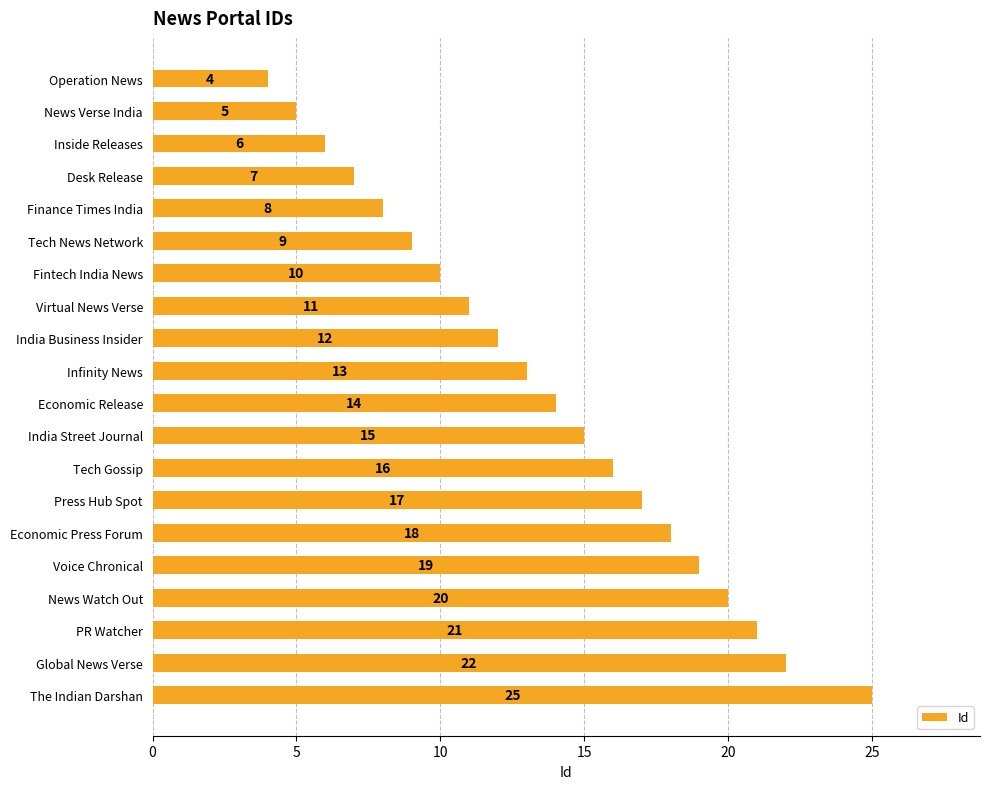

Reading top to bottom, list all the values displayed in this chart.

Operation News=4	News Verse India=5	Inside Releases=6	Desk Release=7	Finance Times India=8	Tech News Network=9	Fintech India News=10	Virtual News Verse=11	India Business Insider=12	Infinity News=13	Economic Release=14	India Street Journal=15	Tech Gossip=16	Press Hub Spot=17	Economic Press Forum=18	Voice Chronical=19	News Watch Out=20	PR Watcher=21	Global News Verse=22	The Indian Darshan=25